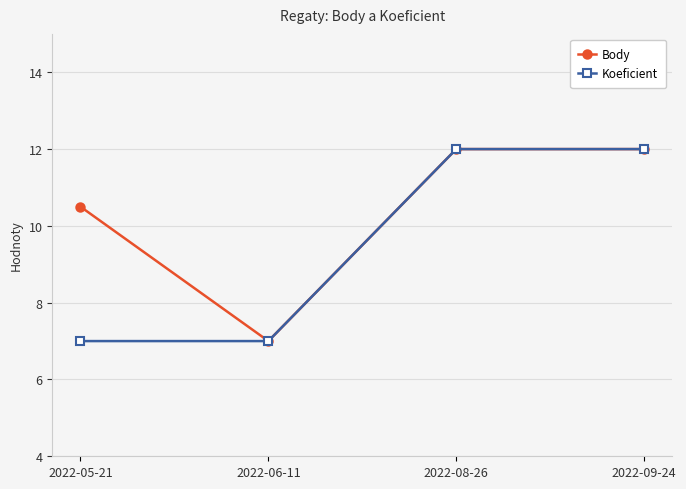

Between 2022-05-21 and 2022-08-26, which series saw the biggest shift?

Koeficient